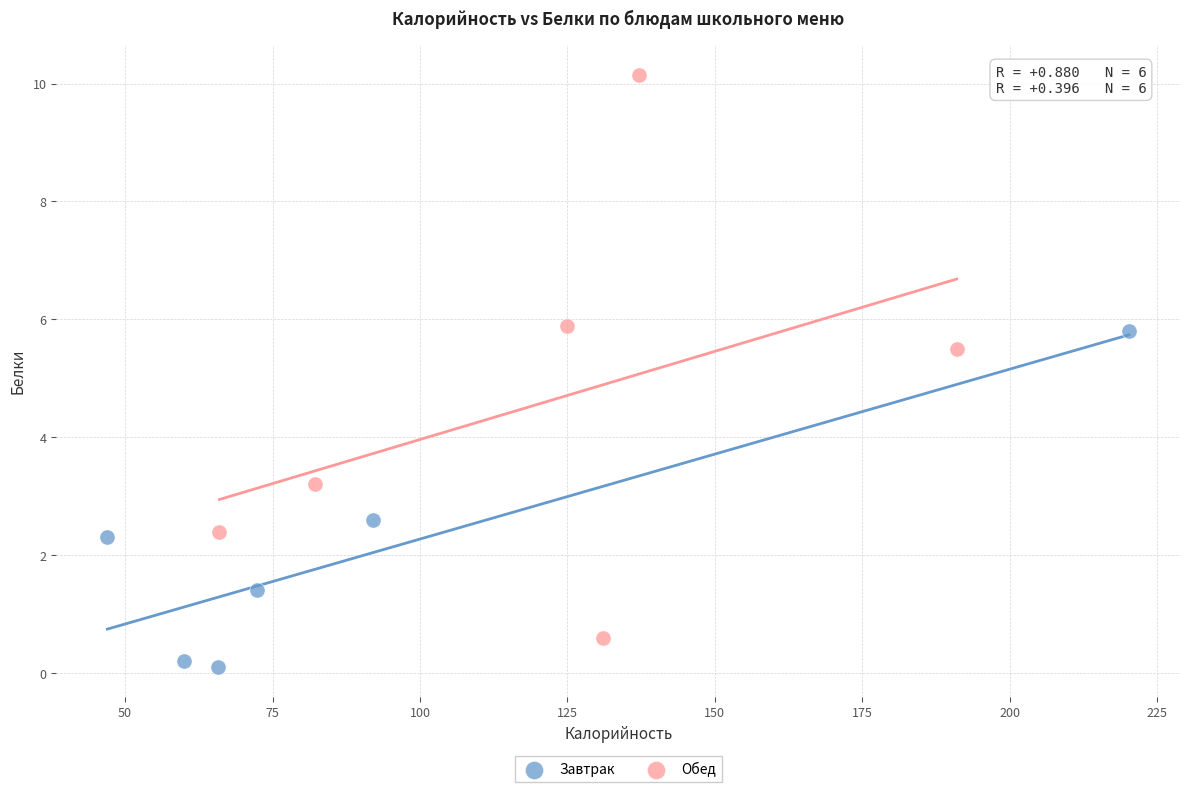

Which series contains the highest Y value?

Обед